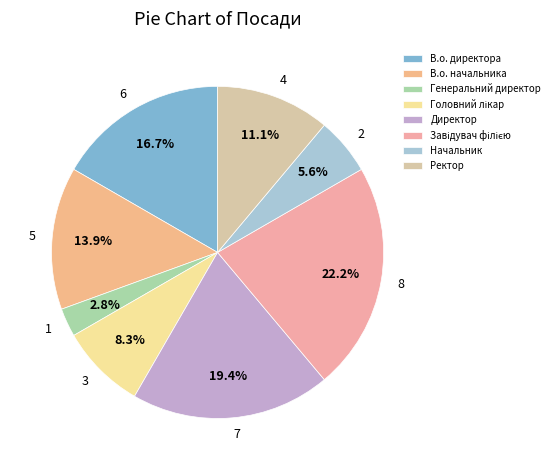

Does В.о. директора account for over 50% of the chart?

No